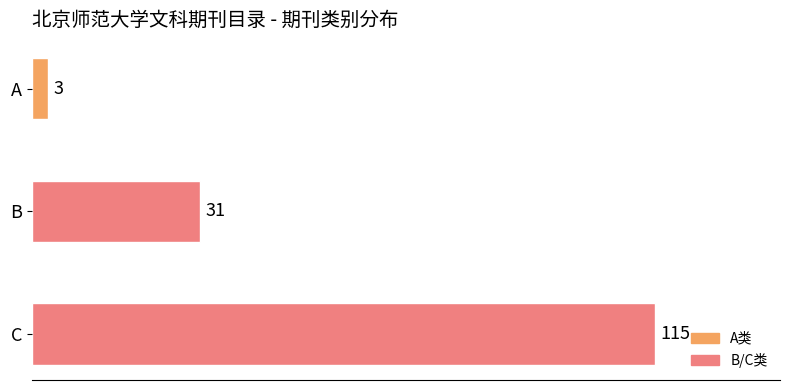

What is the maximum value shown in the chart?

115